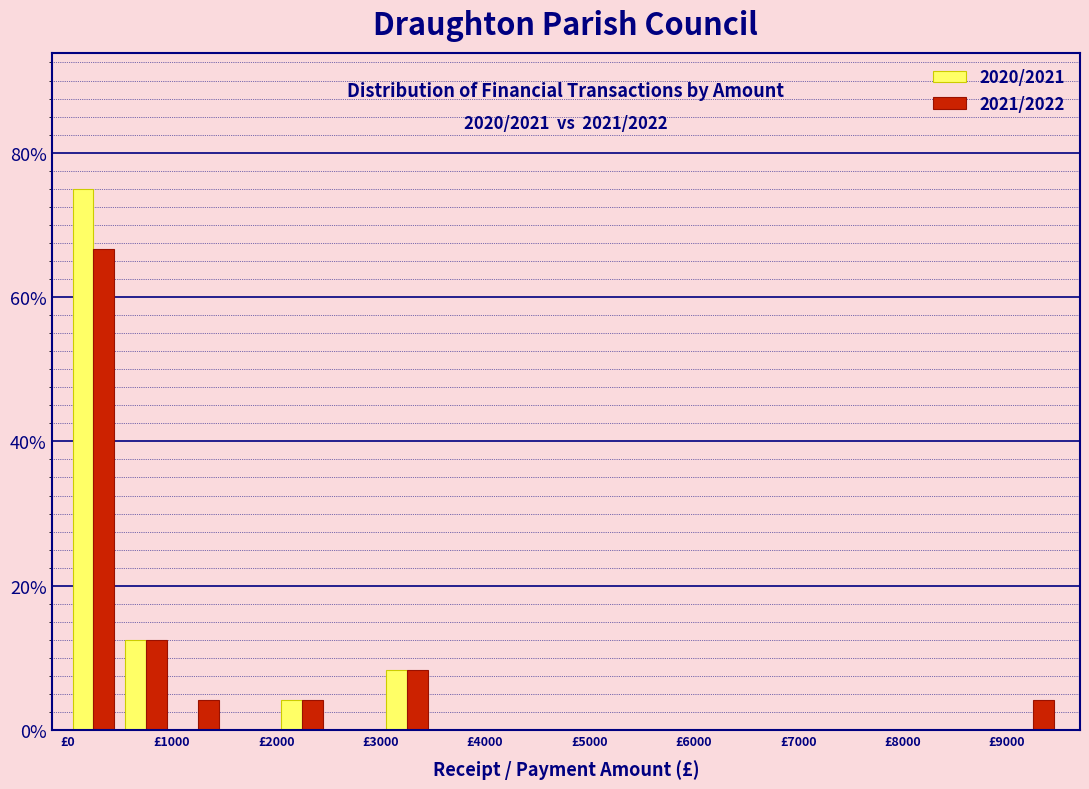

In the 2021/2022 series, which range on the x-axis has the tallest bar?

0 to 500